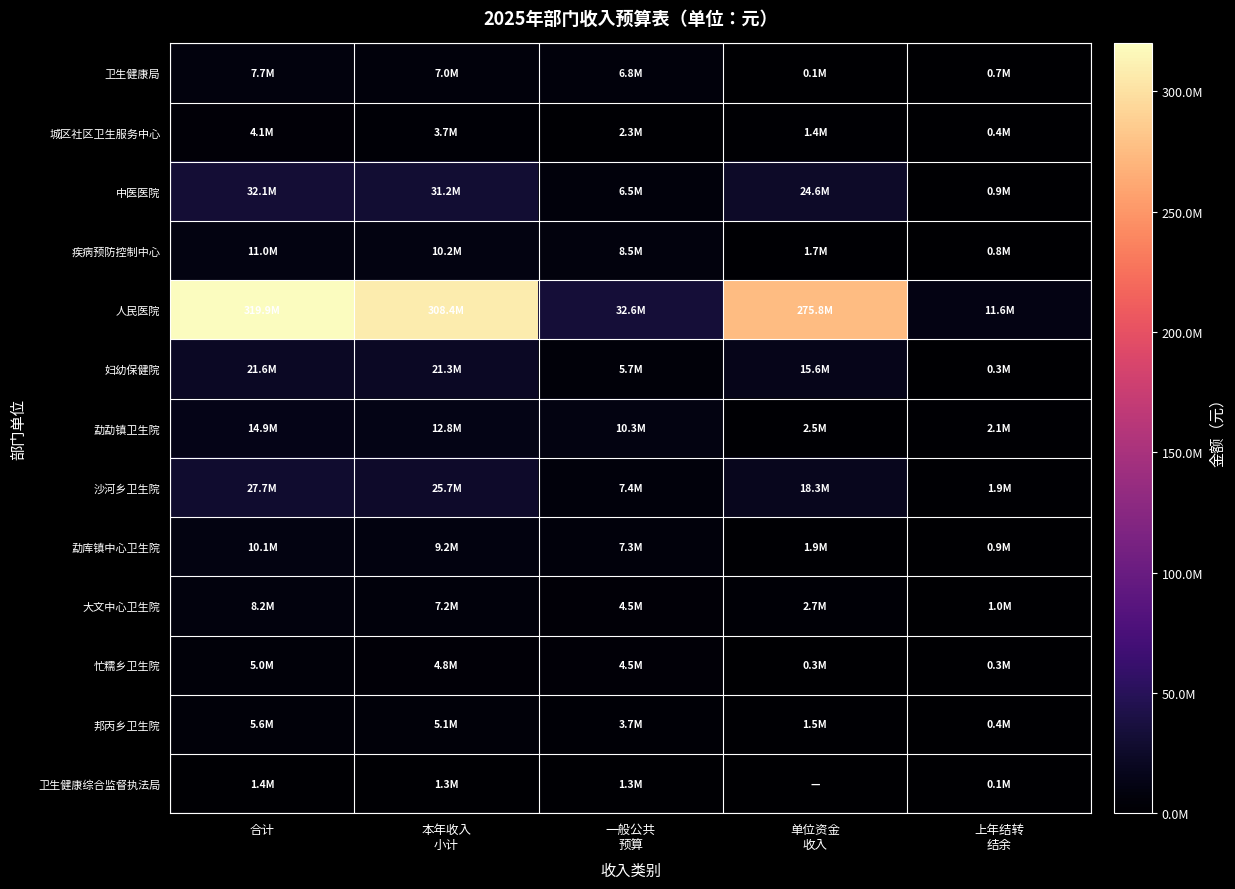

What is the total value across all series at 单位资金
收入?

346361949.3